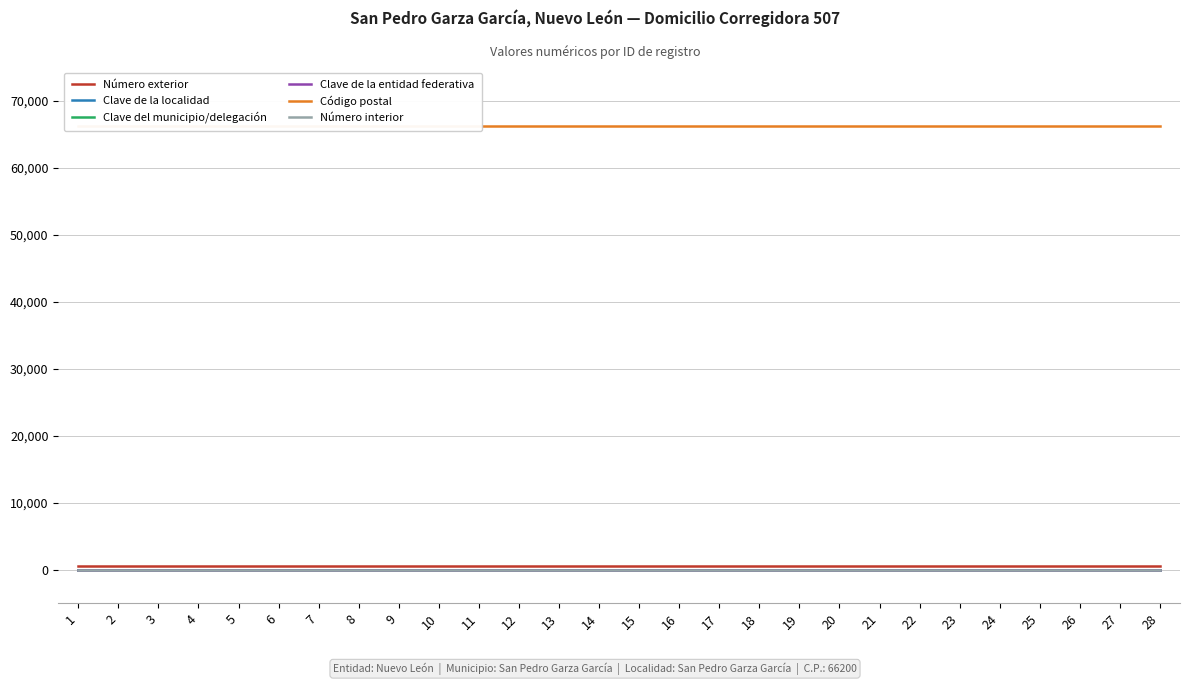

At which label is Número interior closest to 0?

1